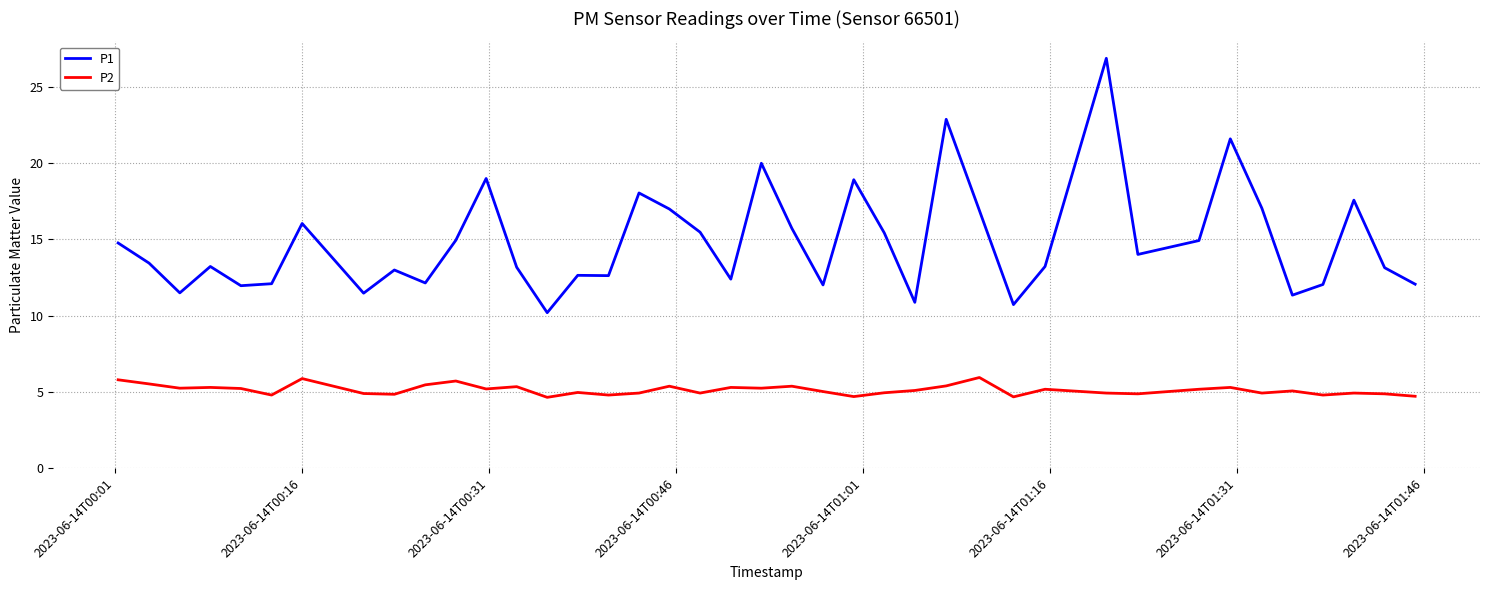

Which series has the largest total across all categories?

P1